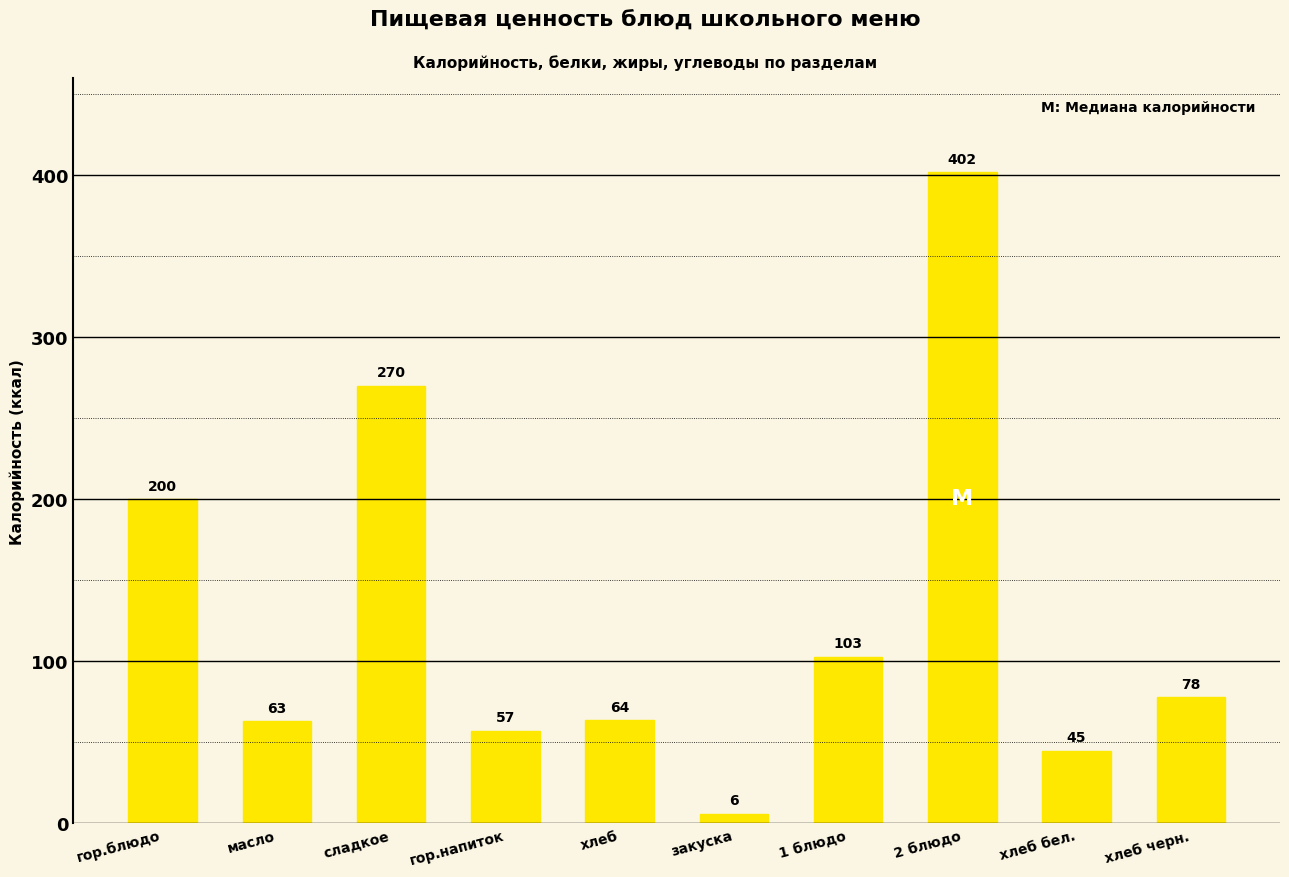

True or false: the data shows 57.2 at гор.напиток.

True